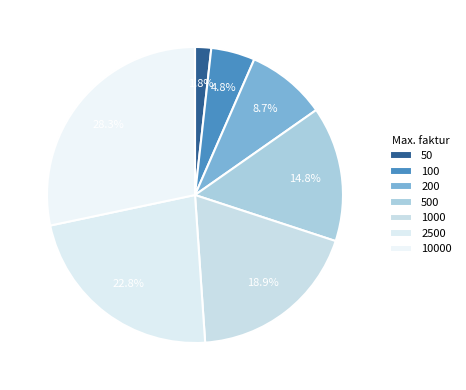

What is the largest slice in the pie chart?

10000